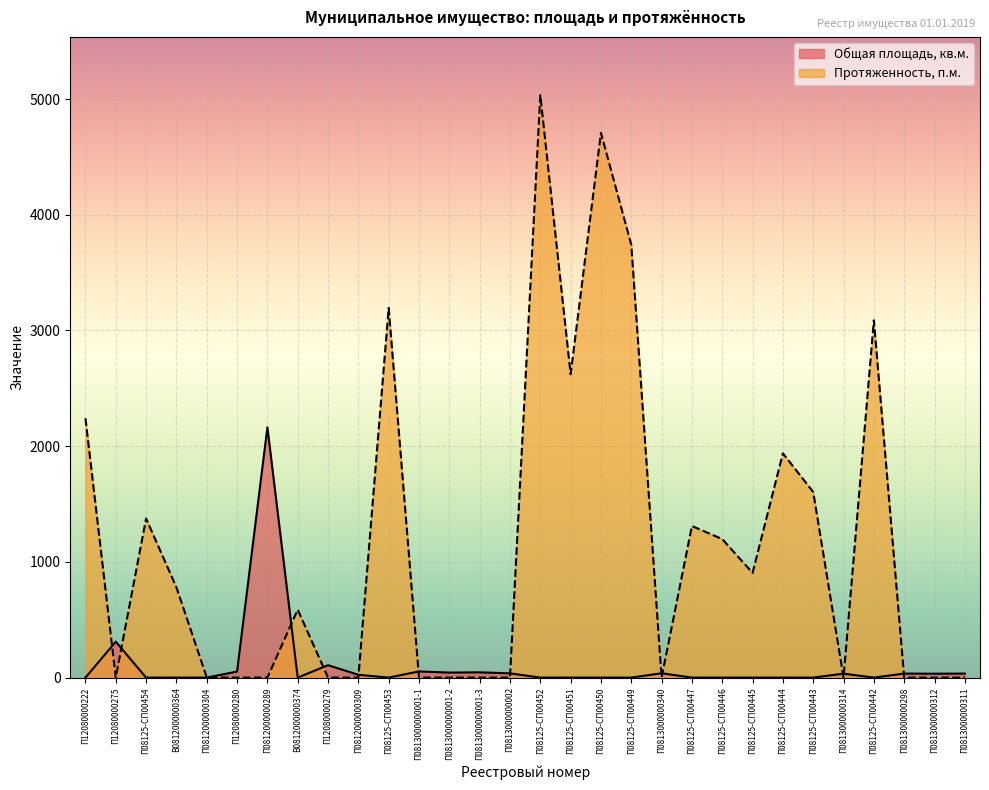

Rank the series by their average value, from lowest to highest.

Общая площадь, кв.м., Протяженность, п.м.